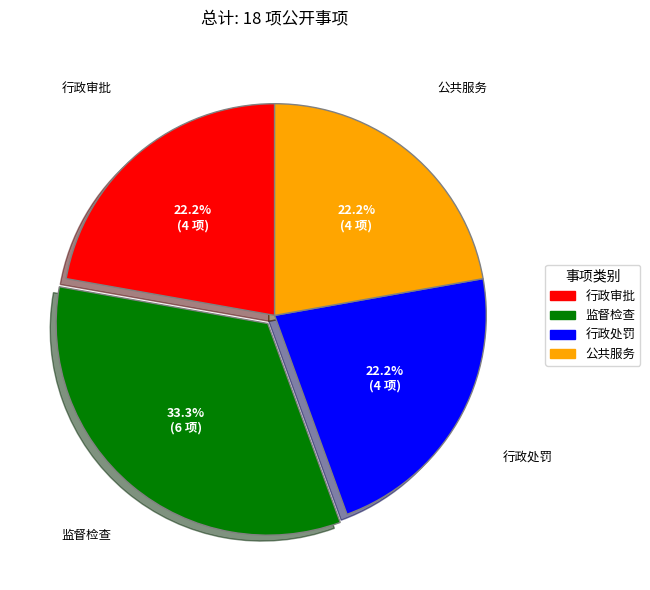

Is there a majority slice in this chart?

No